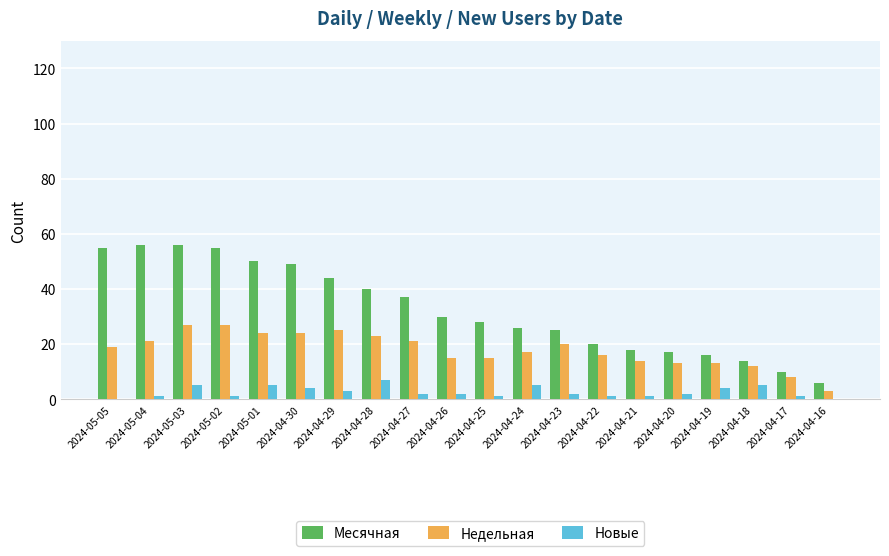

Is the value of Недельная at 2024-05-04 greater than the value of Новые at 2024-04-18?

Yes